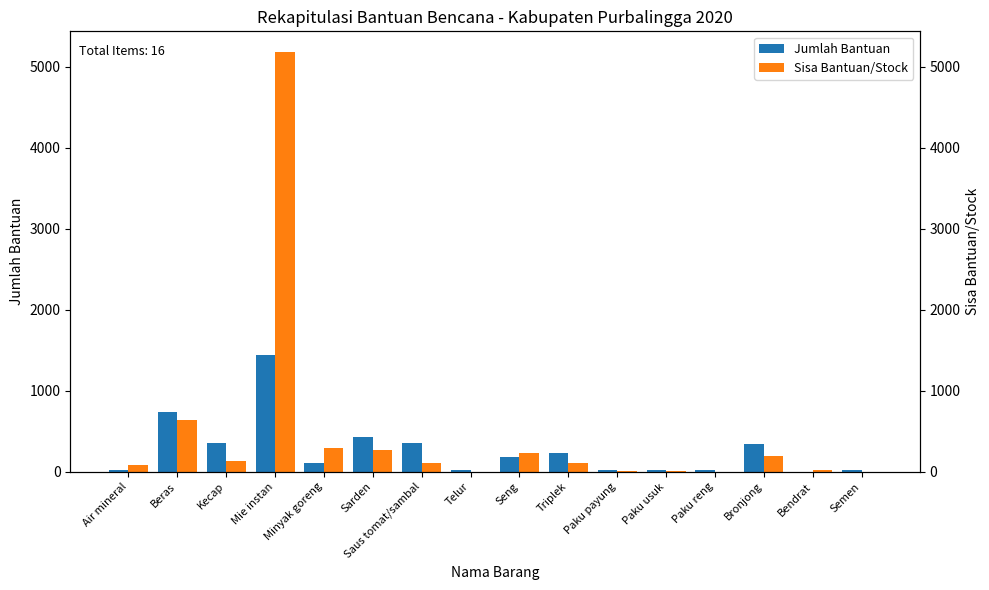

At Semen, list the series in order from smallest to largest.

Sisa Bantuan/Stock, Jumlah Bantuan